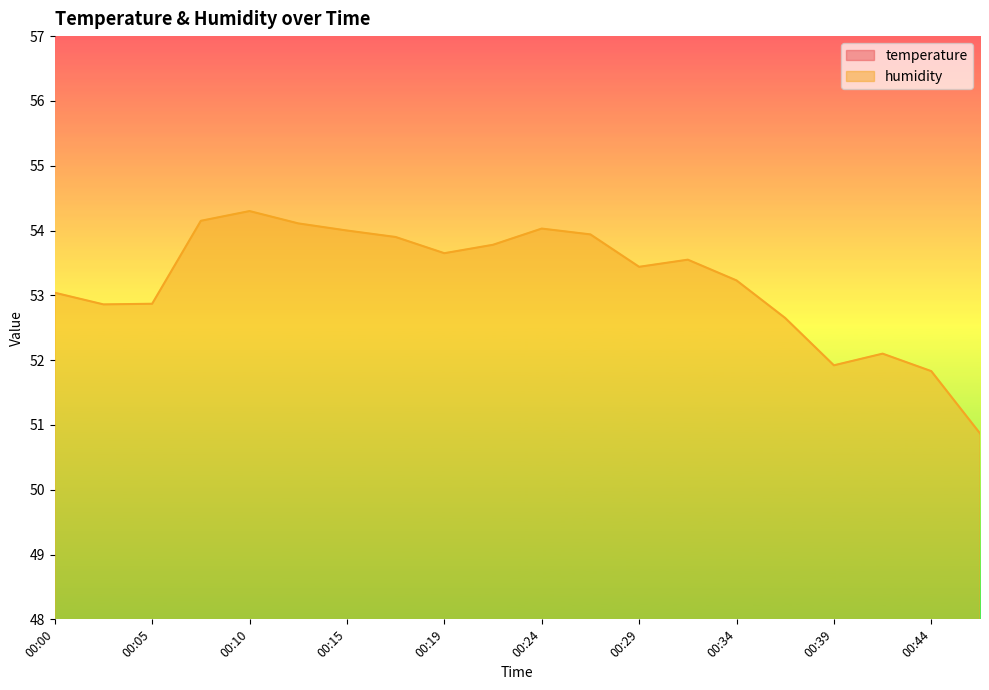

Which category has the highest value in the humidity series?

00:10